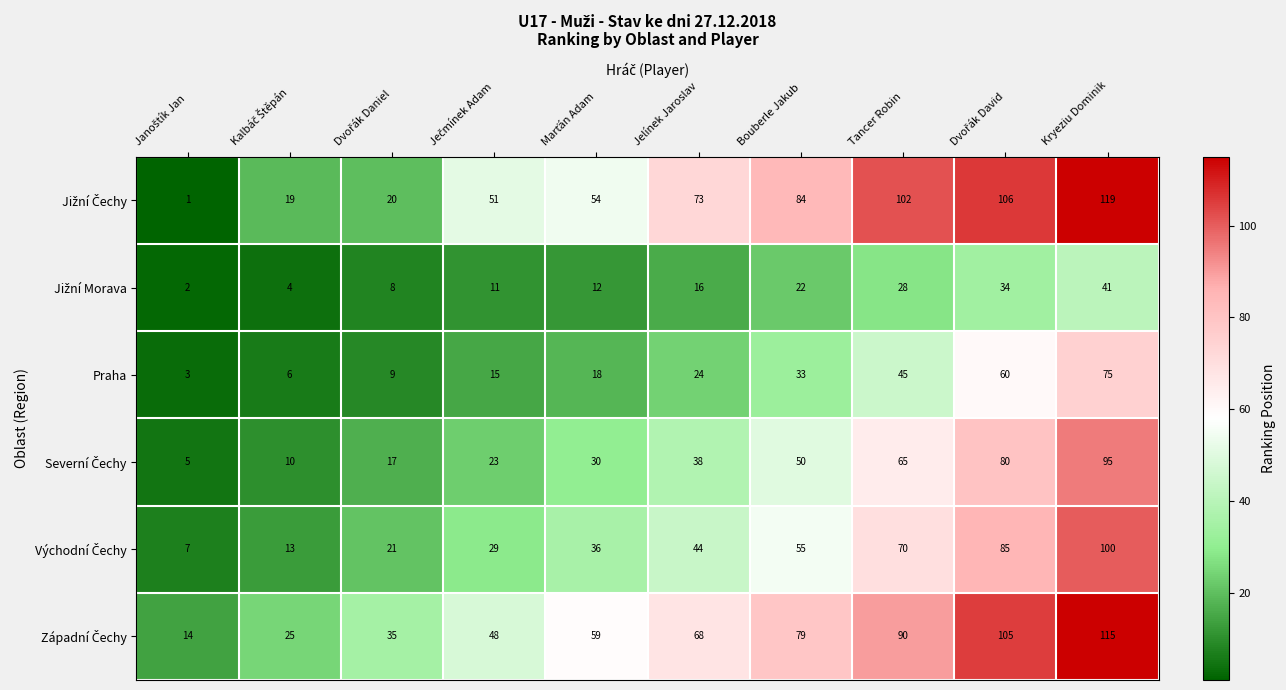

What is the maximum value shown in the chart?

119